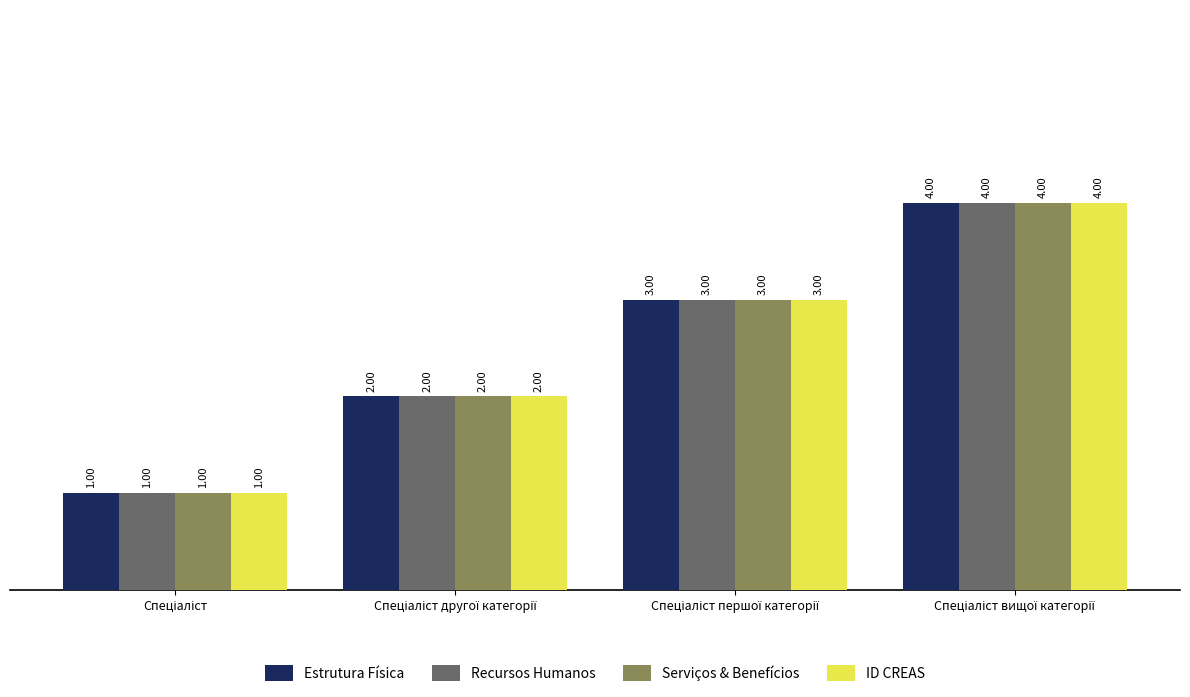

What is the difference between the maximum and minimum values in the ID CREAS series?

3